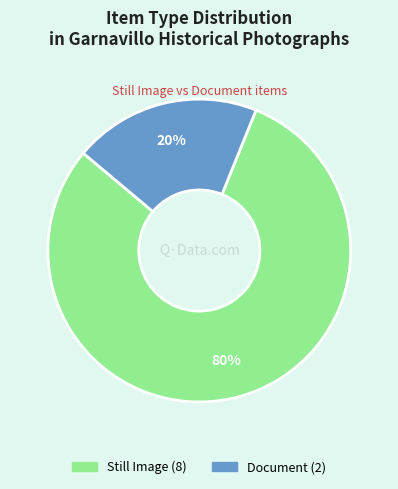

Does any single category account for the majority?

Yes